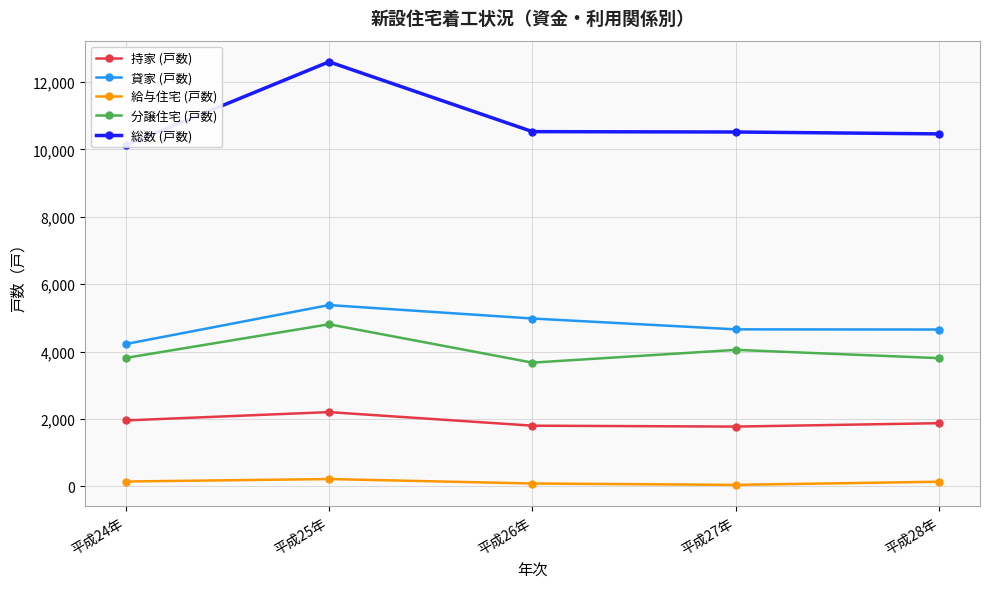

List the series in order of their peak value, highest first.

総数 (戸数), 貸家 (戸数), 分譲住宅 (戸数), 持家 (戸数), 給与住宅 (戸数)